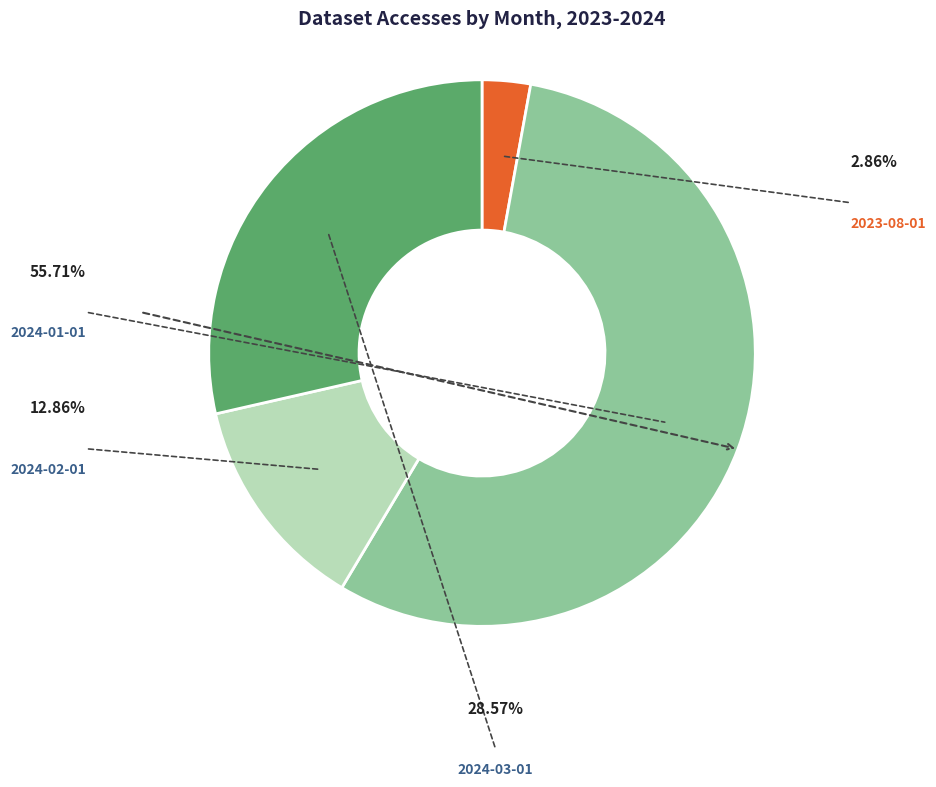

Does 2024-02-01 represent more than half of the total?

No